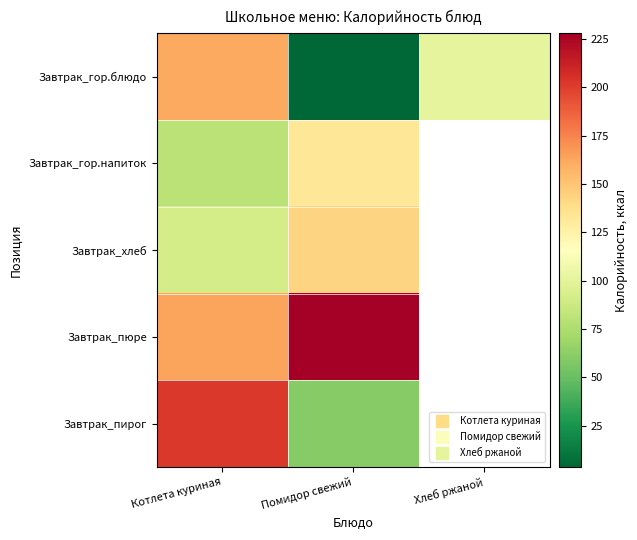

What is the sum of the Завтрак_хлеб values at Котлета куриная and Помидор свежий?

235.3